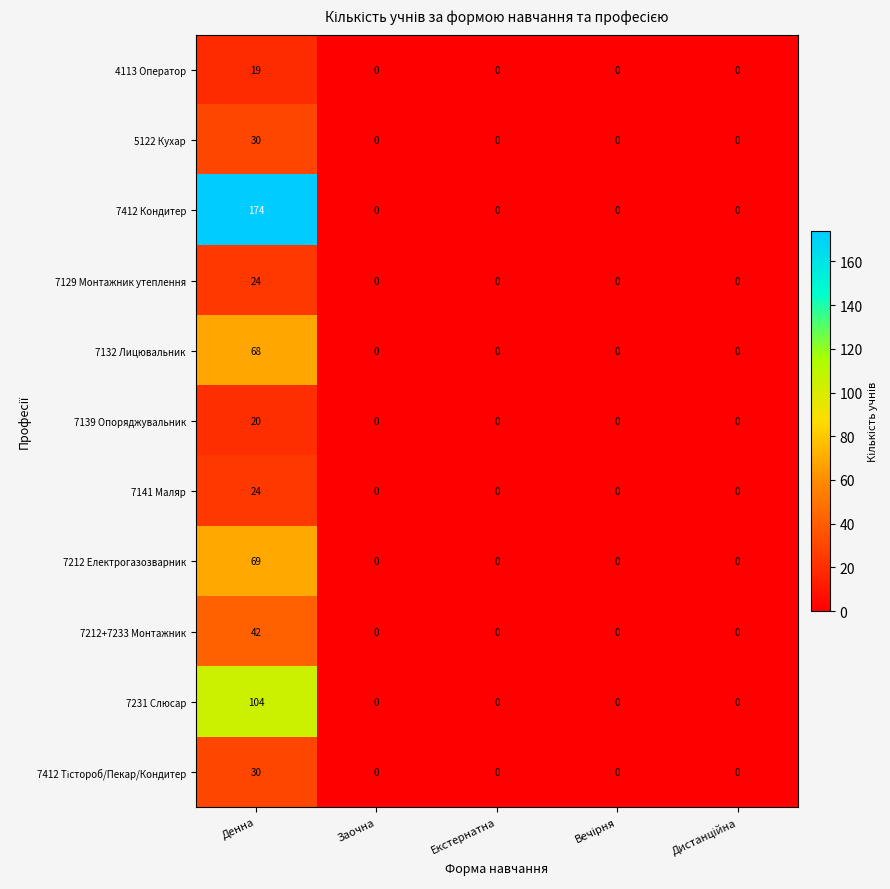

Count the number of data series in this chart.

11